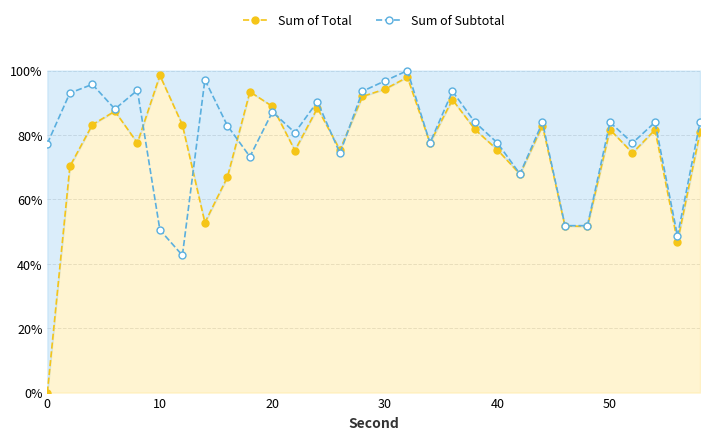

What are all the series names shown in the legend?

Sum of Total, Sum of Subtotal